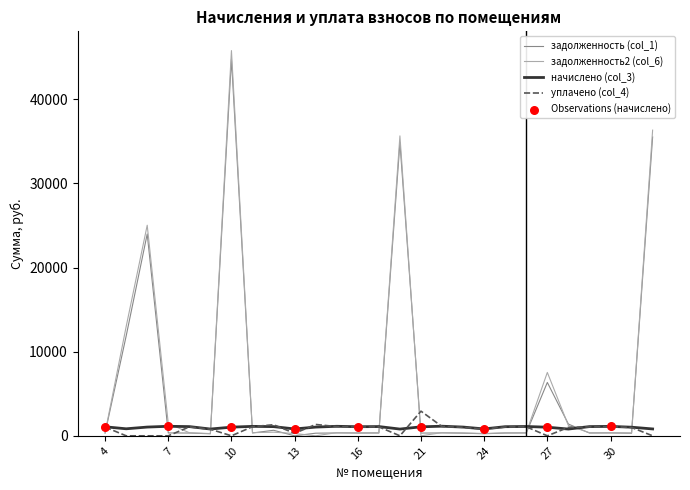

What is the highest value of the задолженность2 (col_6) series?

45784.9